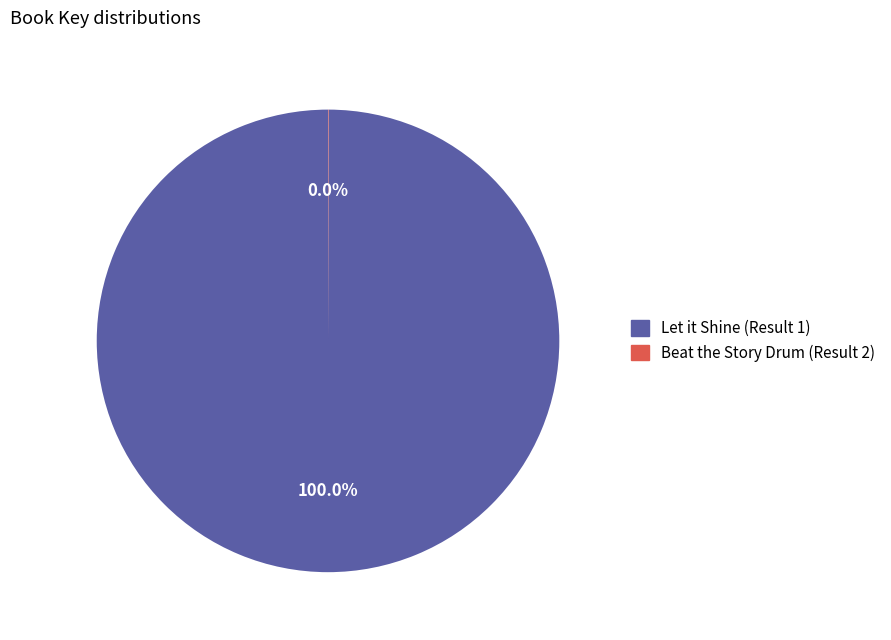

Which category has the biggest portion of the pie?

Let it Shine (Result 1)